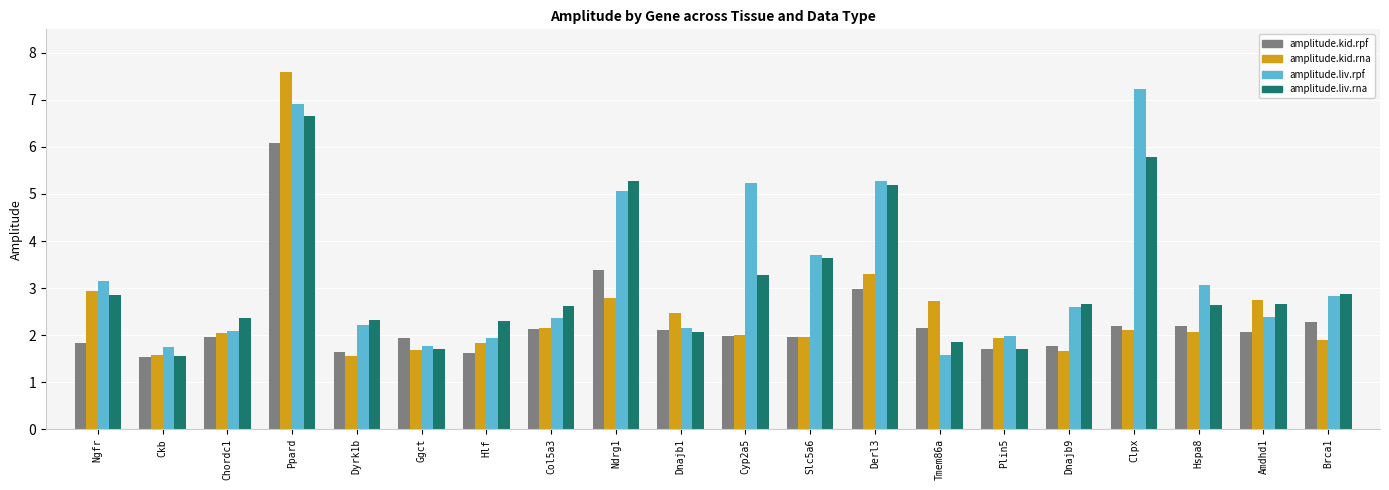

List the series in order of their peak value, lowest first.

amplitude.kid.rpf, amplitude.liv.rna, amplitude.liv.rpf, amplitude.kid.rna